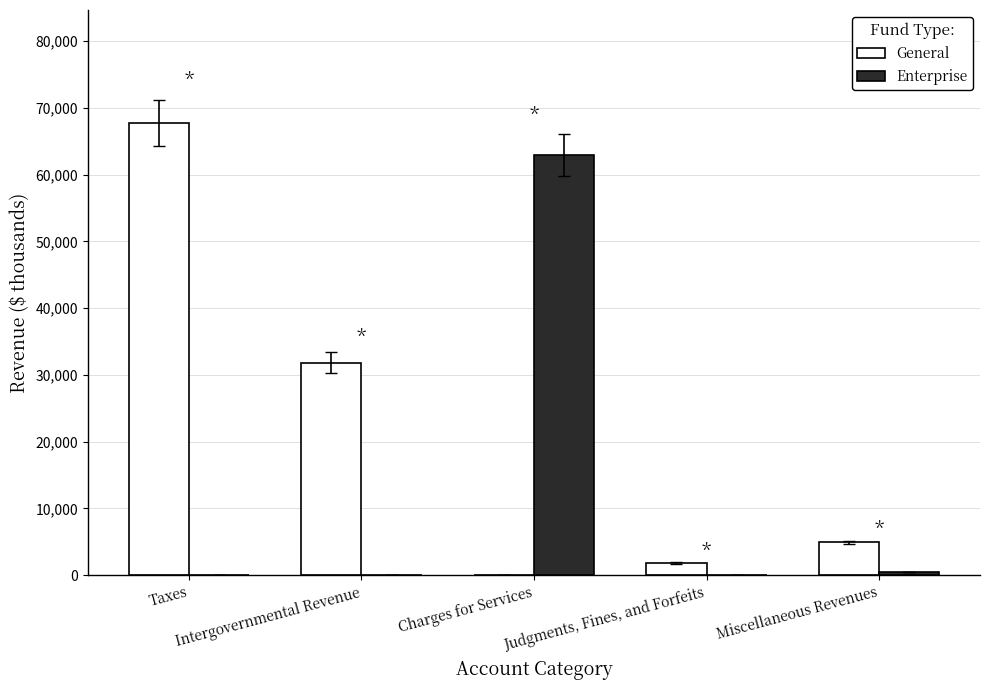

What is the sum of all General values?

106273